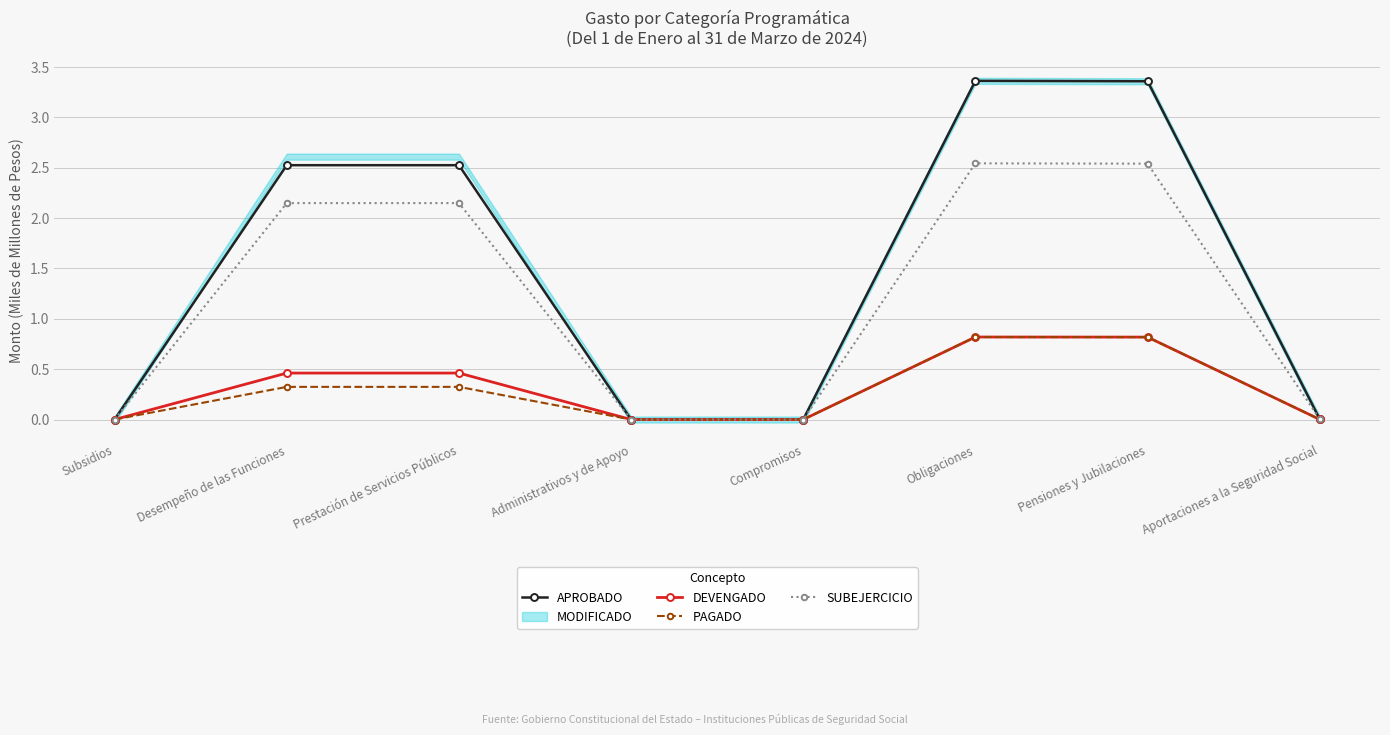

Count the number of categories in the chart.

8